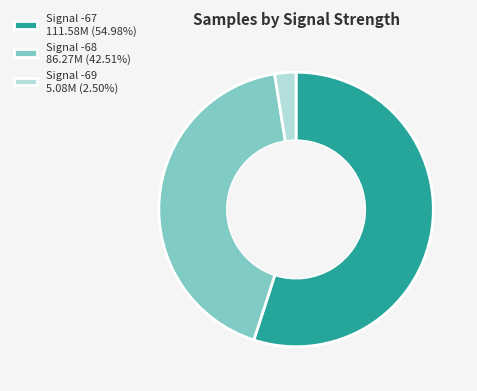

What is the ratio of the value at Signal -67 111.58M (54.98%) to the value at Signal -69 5.08M (2.50%)?

22.0